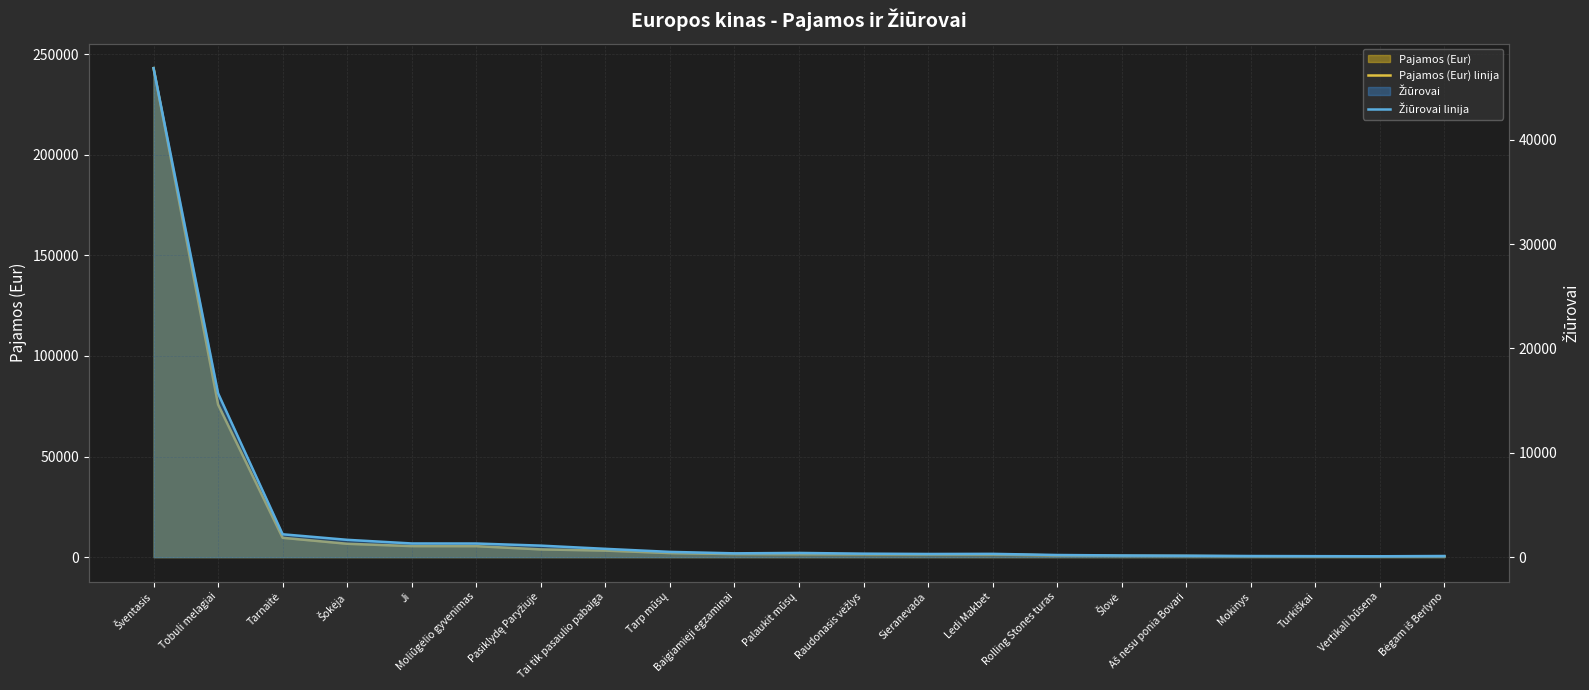

At which label is Pajamos (Eur) linija closest to 121714?

Tobuli melagiai